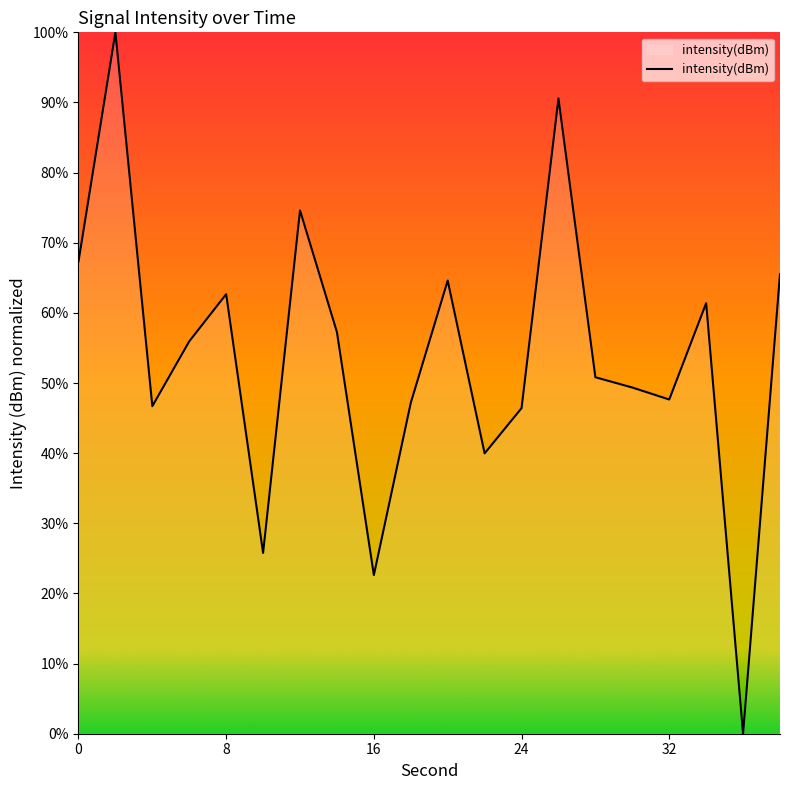

What is the maximum value shown in the chart?

100.0